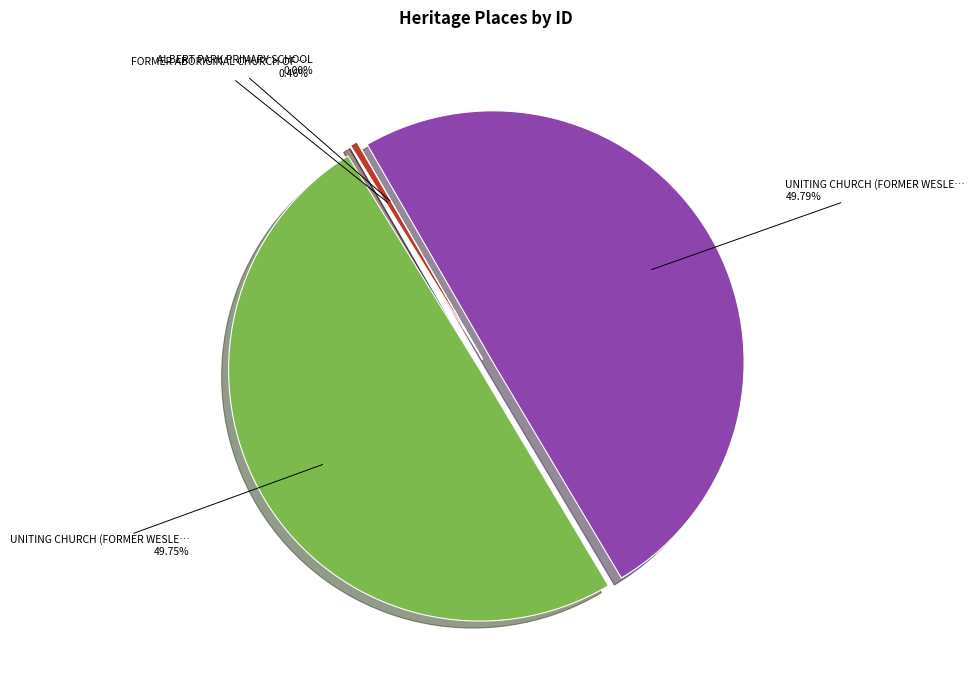

Is the sum of UNITING CHURCH (FORMER WESLE… 49.79% and UNITING CHURCH (FORMER WESLE… 49.75% greater than half?

Yes